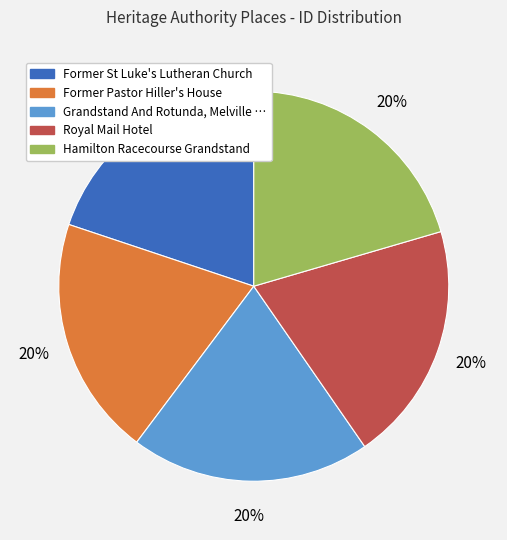

Is there a majority slice in this chart?

No